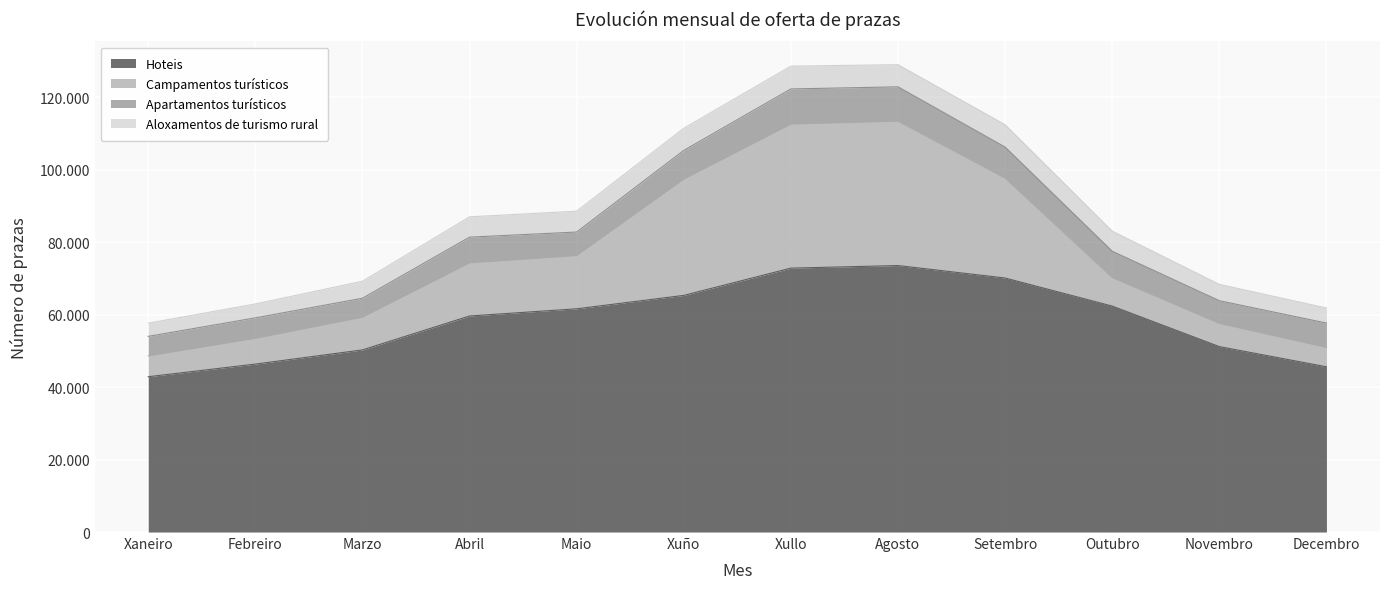

True or false: Apartamentos turísticos and Aloxamentos de turismo rural intersect in this chart.

False